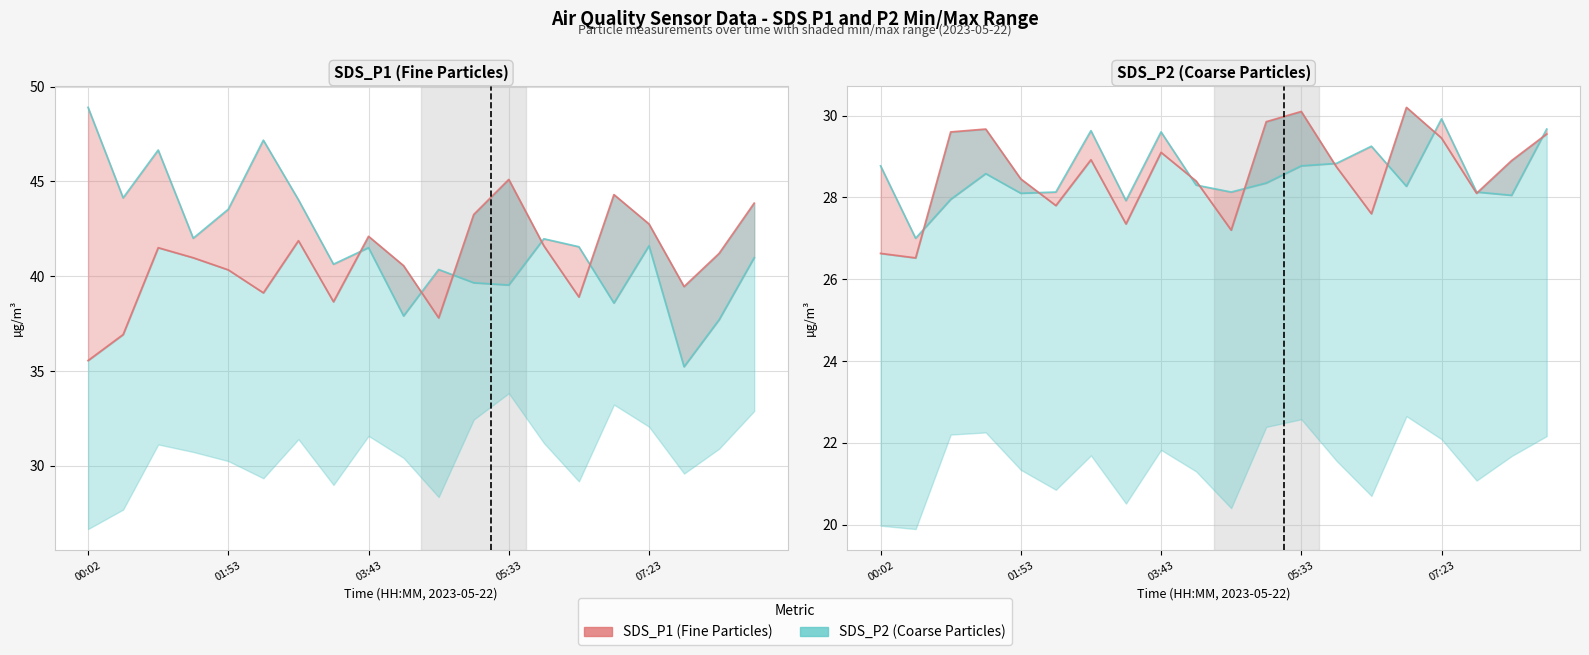

True or false: SDS_P1 has a value of 27.9 at 7.

True